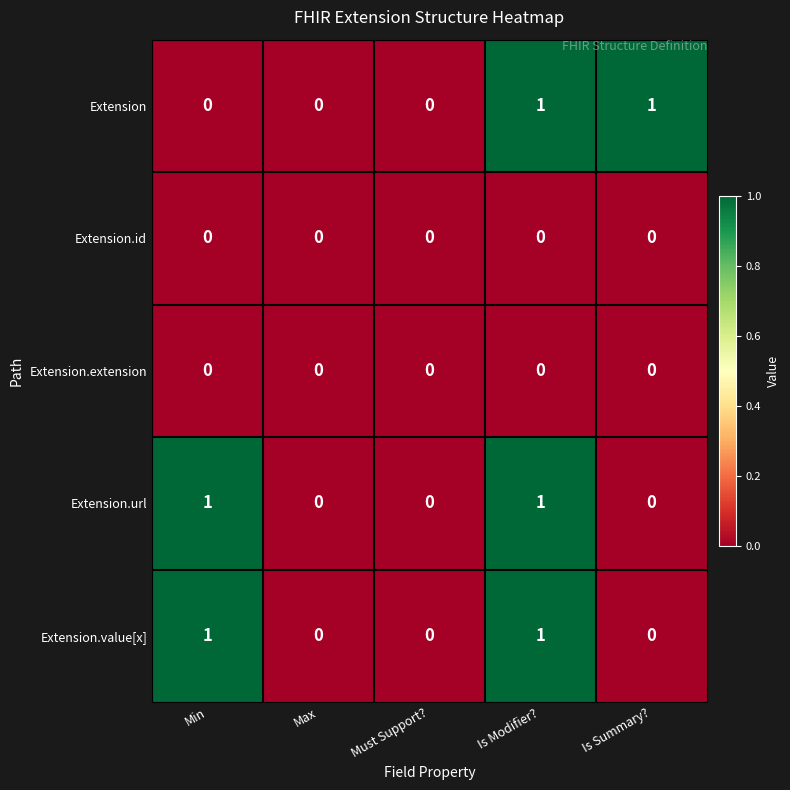

True or false: Extension has a value of 0 at Max.

True